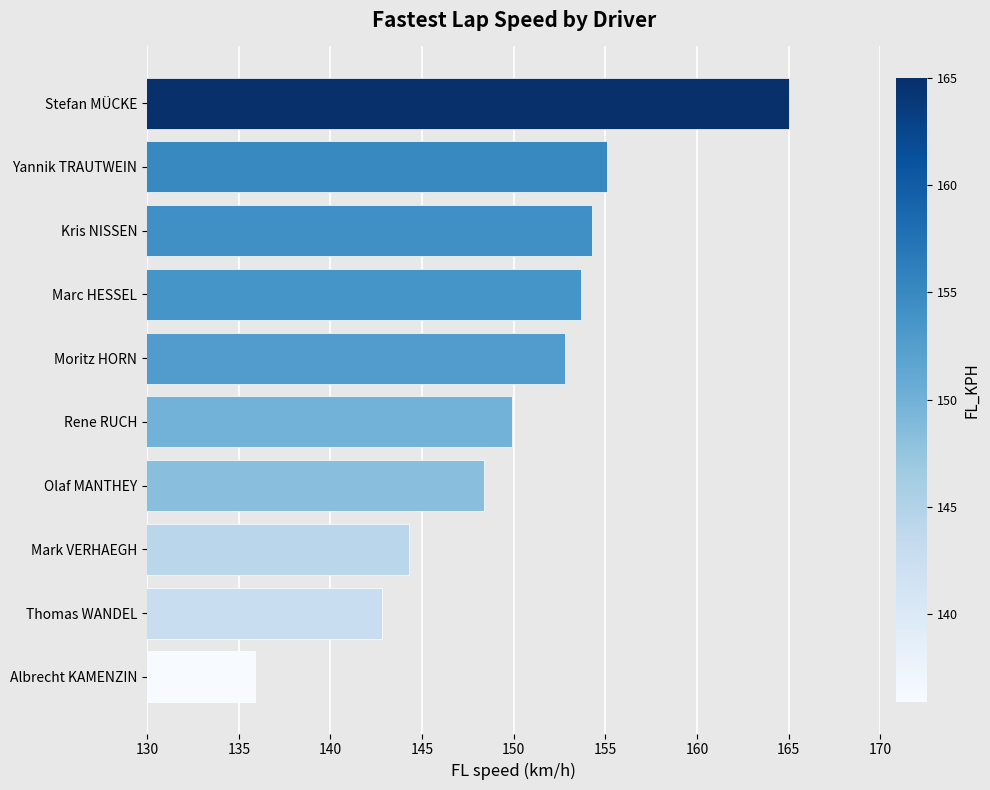

How many distinct data groups are displayed?

1